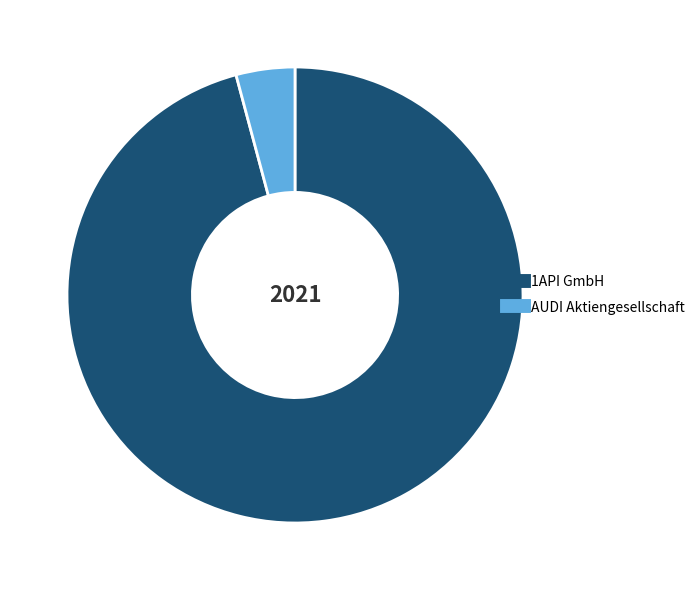

Do AUDI Aktiengesellschaft and 1API GmbH together represent more than half of the pie?

Yes